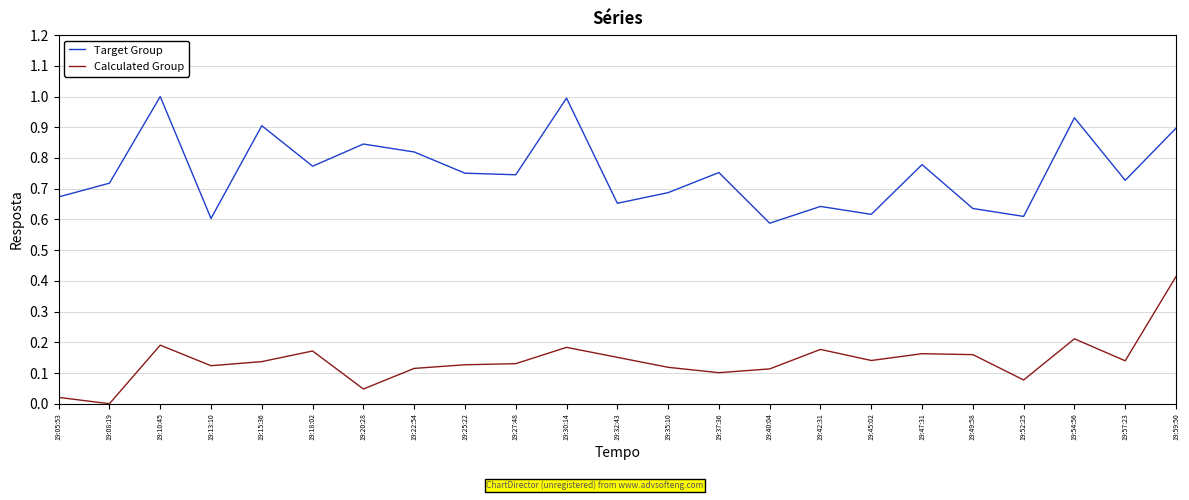

True or false: Calculated Group has a value of 0.2 at 19:15:36.

False